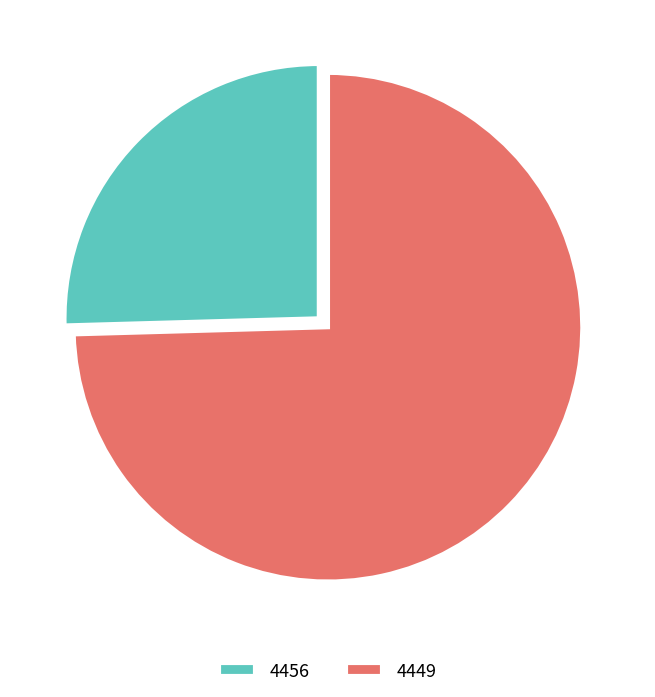

Is the sum of 4449 and 4456 greater than half?

Yes